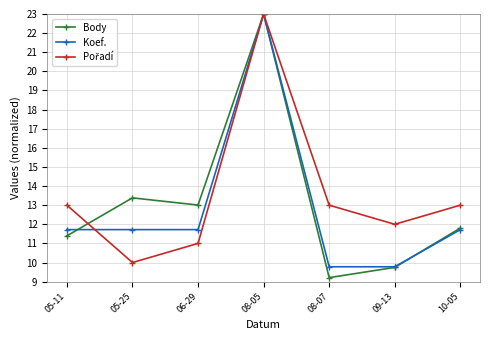

Rank the categories by Body value from highest to lowest.

08-05, 05-25, 06-29, 10-05, 05-11, 09-13, 08-07